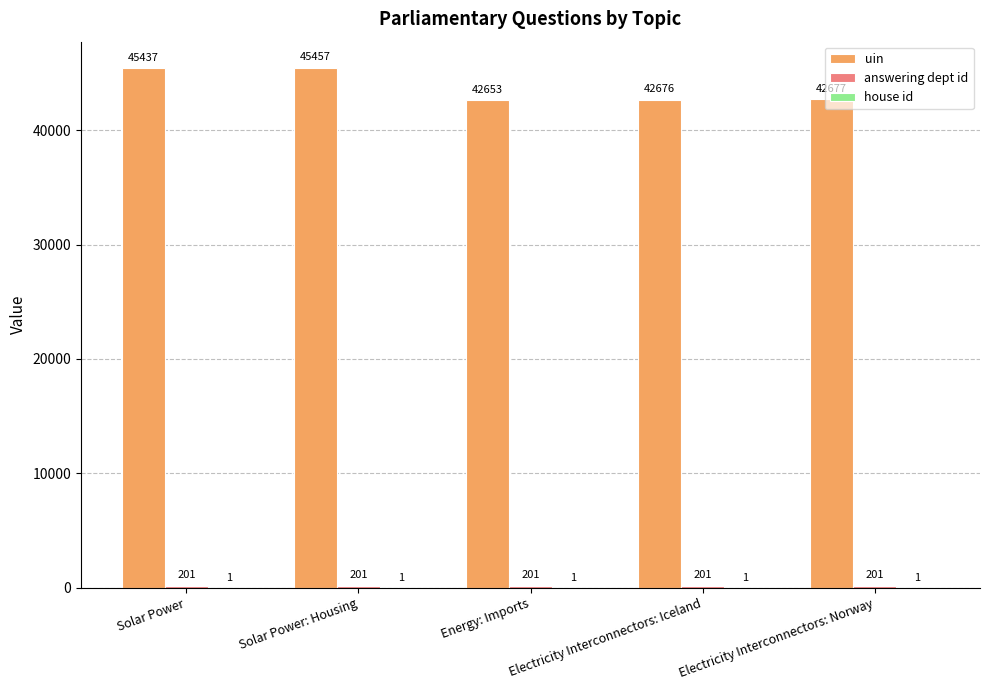

At which category is the sum across all series the highest?

Solar Power: Housing